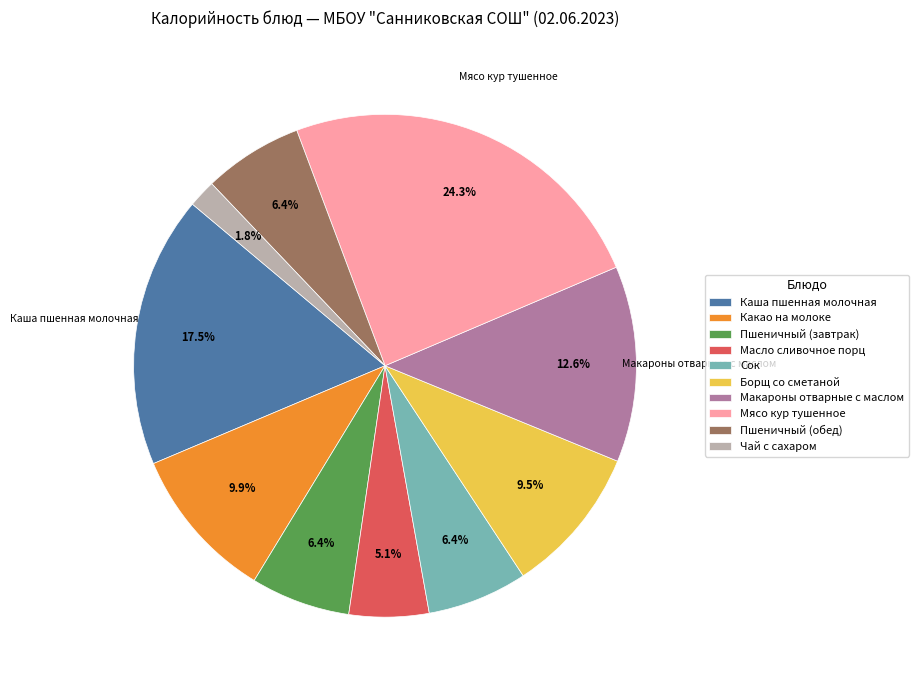

Which category has the biggest portion of the pie?

Мясо кур тушенное